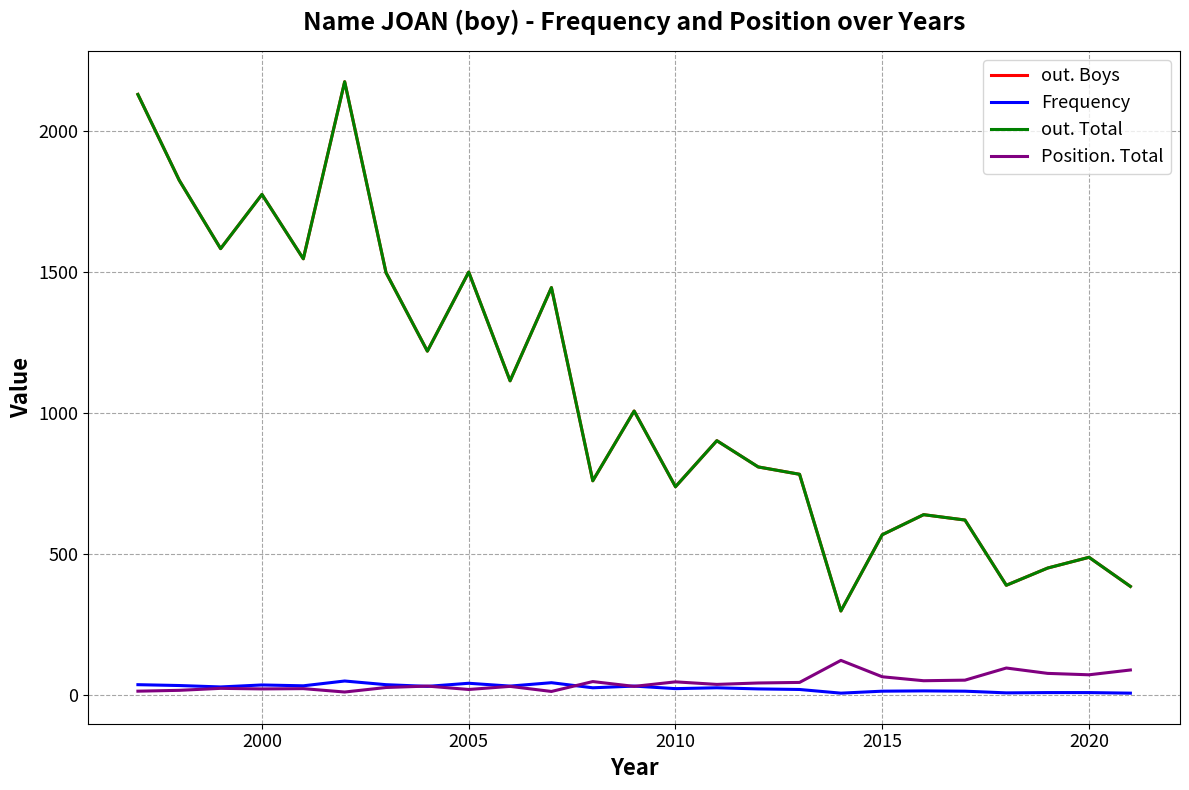

True or false: out. Total and Position. Total intersect in this chart.

False